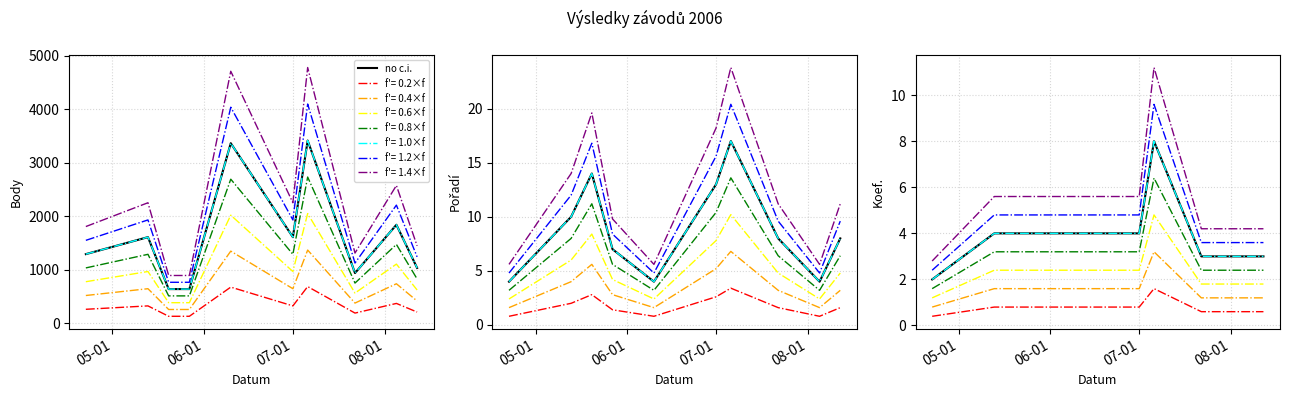

The value at 07-01 is 4. True or false?

True